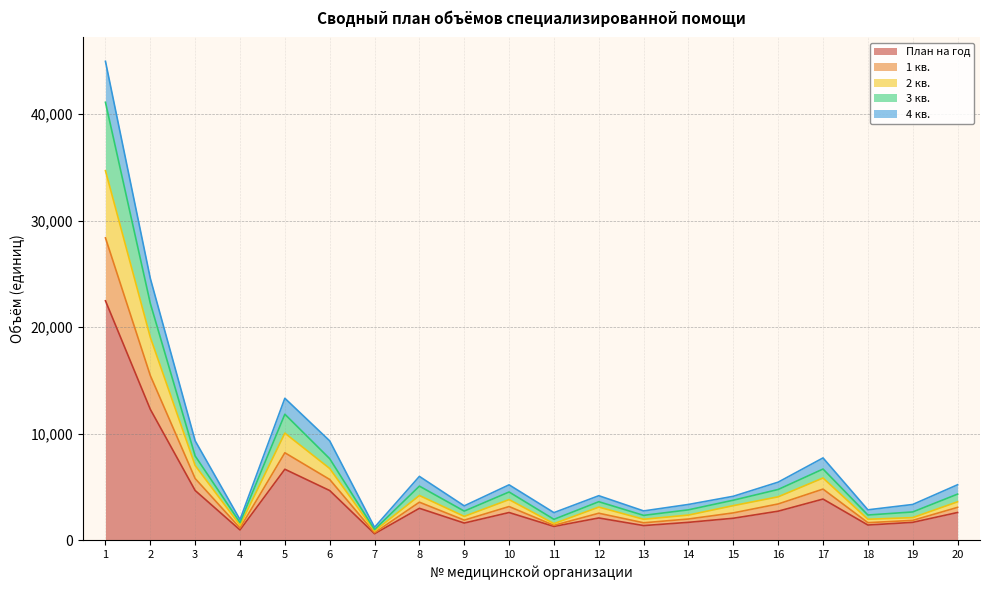

Does the chart have visible grid lines?

Yes